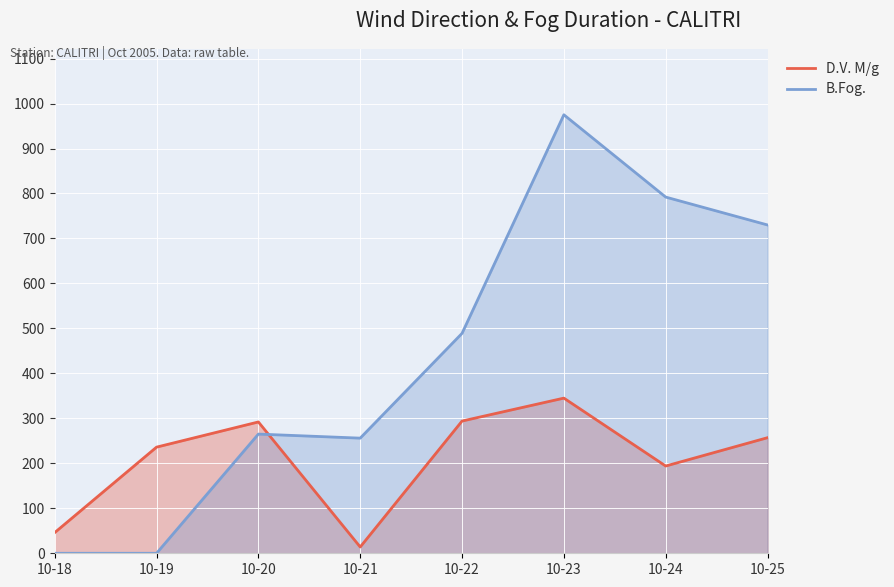

What is the value of the D.V. M/g point at the 4th from the left?

14